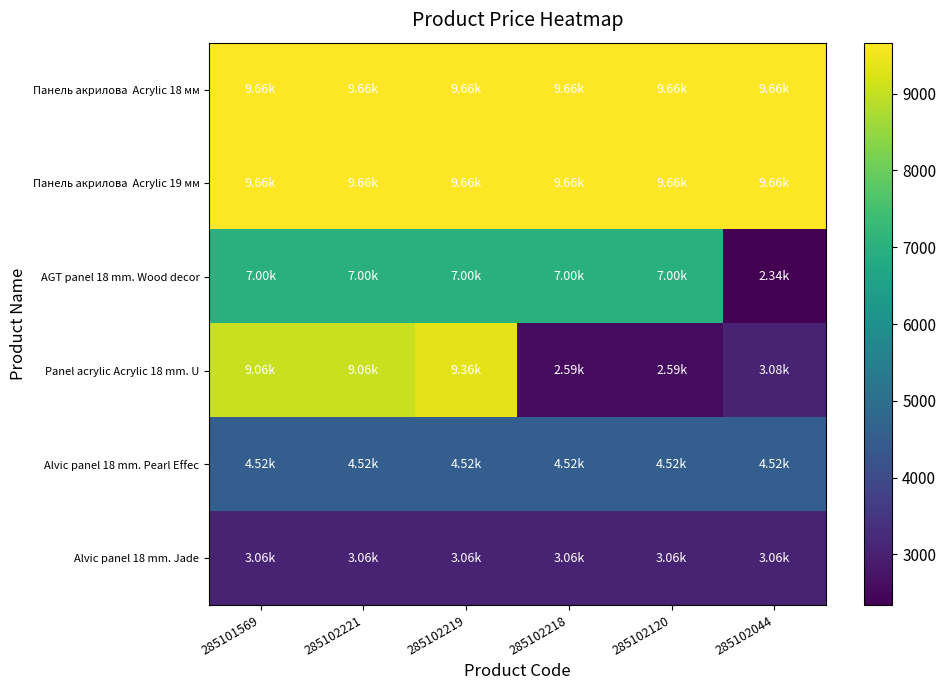

At how many categories does at least one series exceed 6776?

6